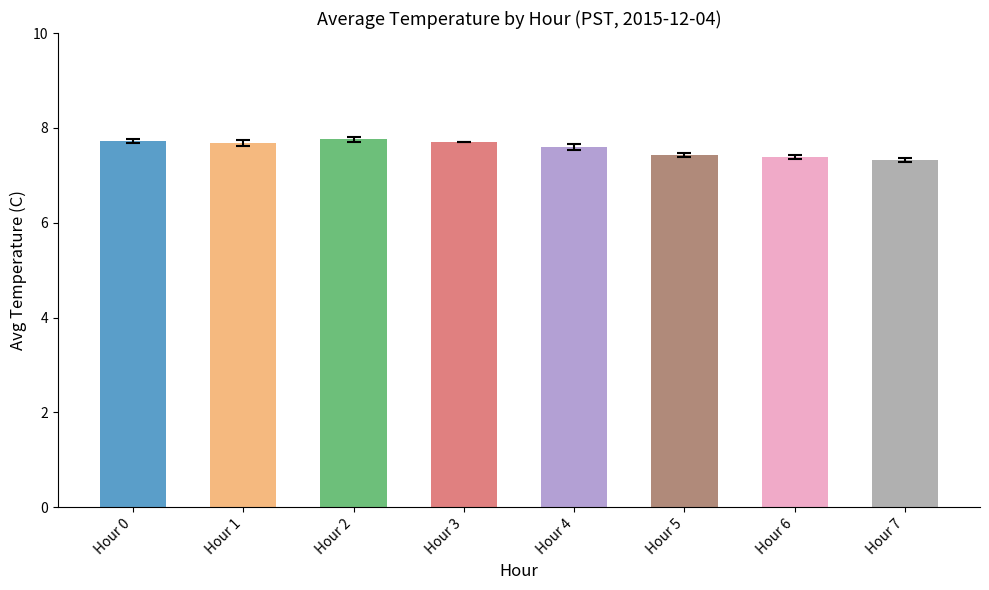

What is the minimum value shown in the chart?

7.3